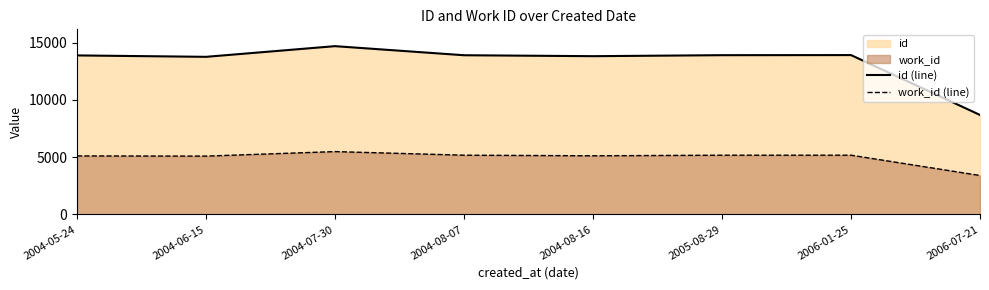

At which category does the chart reach its minimum across all series?

2006-07-21